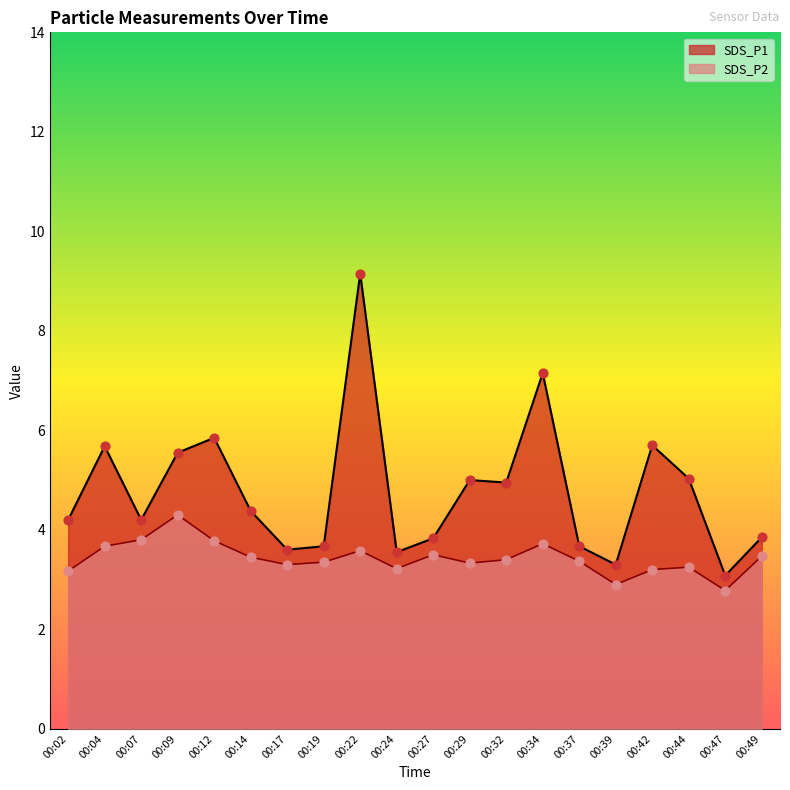

Is the value of SDS_P2 at 00:17 greater than the value of SDS_P1 at 00:04?

No